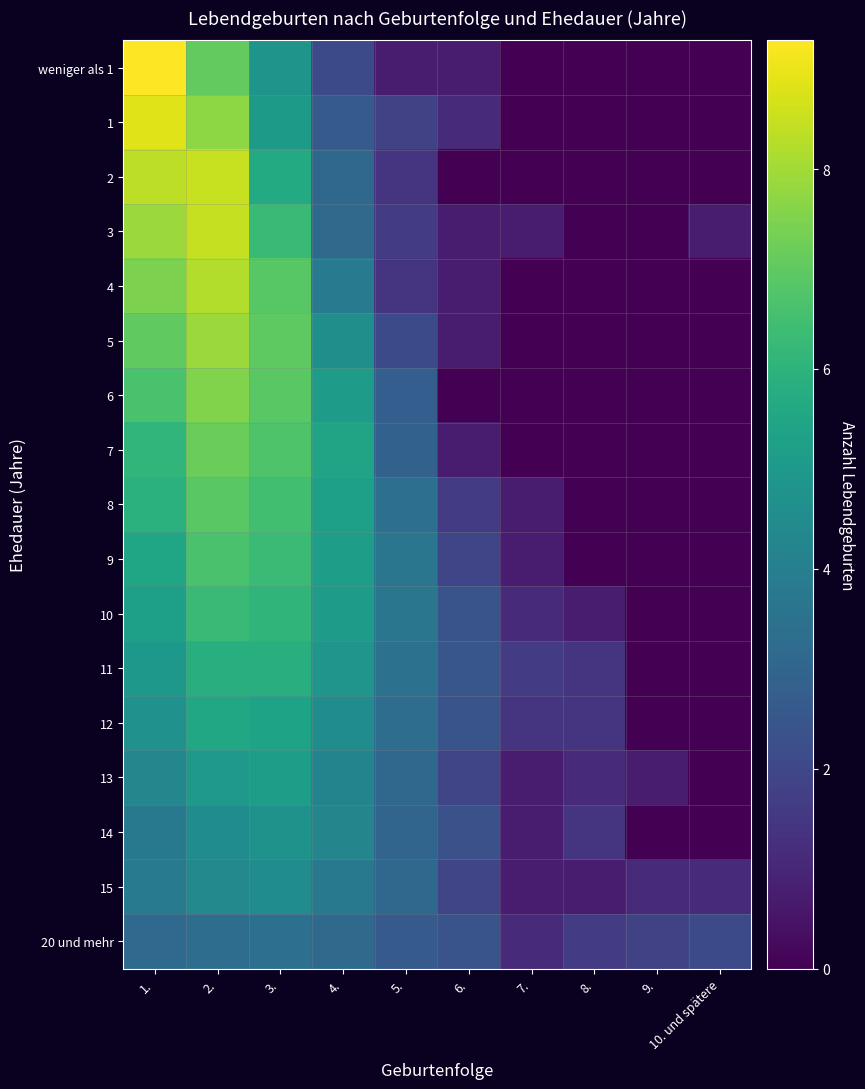

Which series has the largest range (max minus min)?

weniger als 1